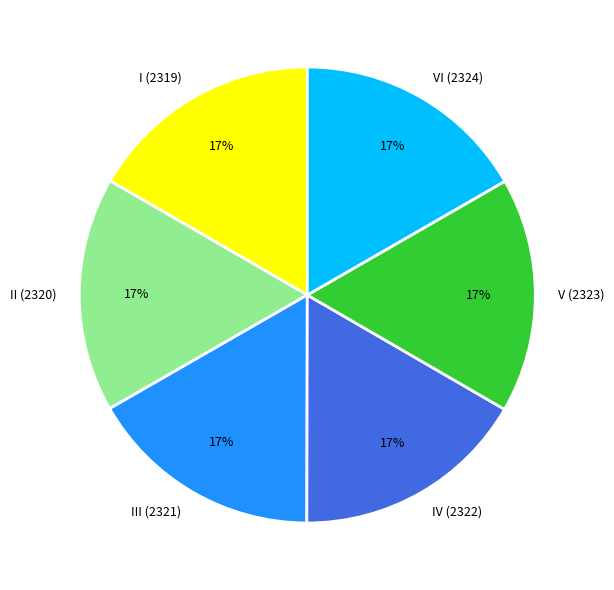

Is the sum of VI (2324) and IV (2322) greater than half?

No